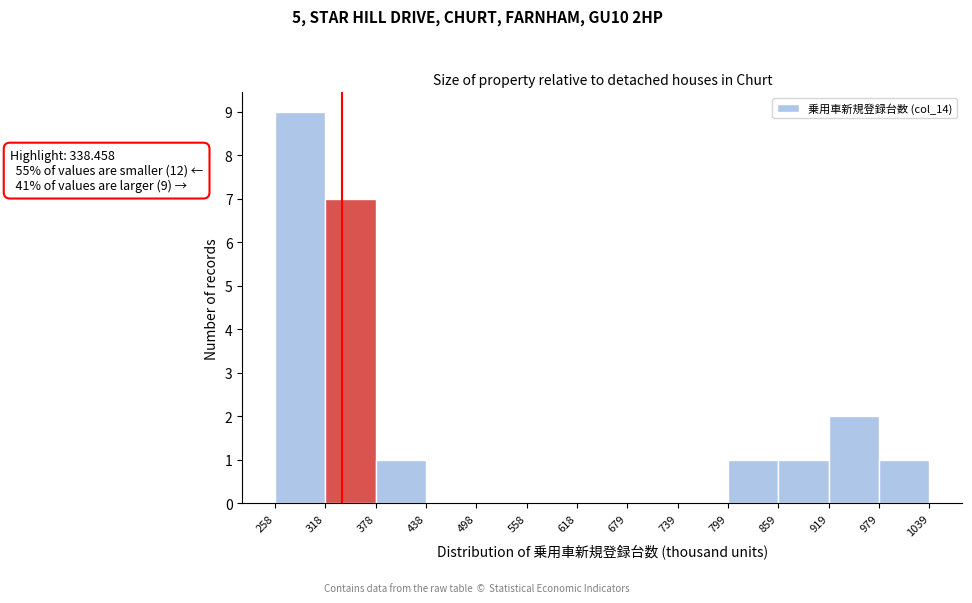

Over which range of the x-axis is the bar tallest?

258 to 318